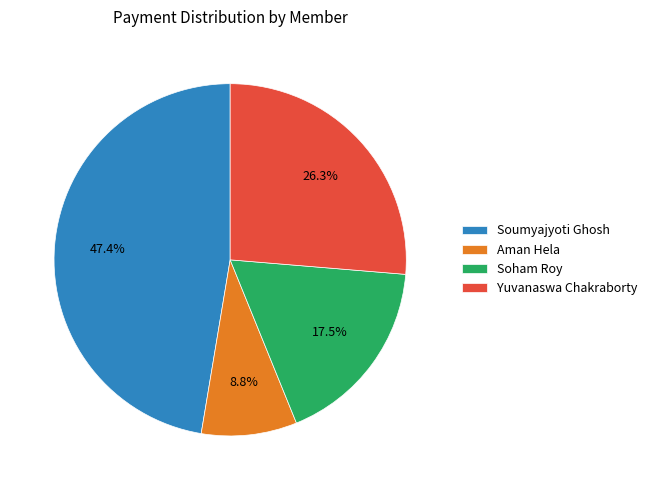

How many slices are in this pie chart?

4